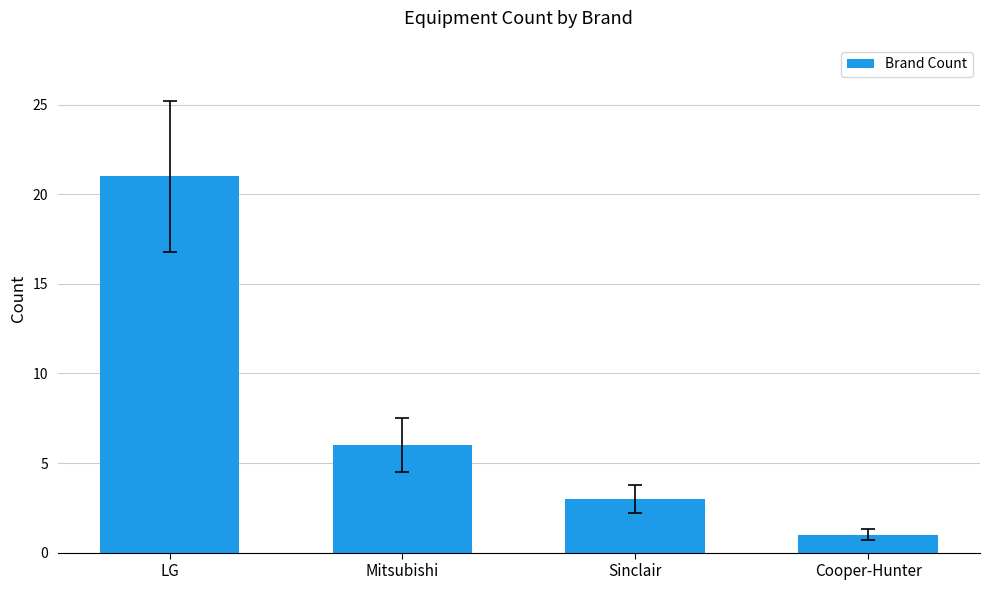

What is the label of the 3rd bar from the right?

Mitsubishi